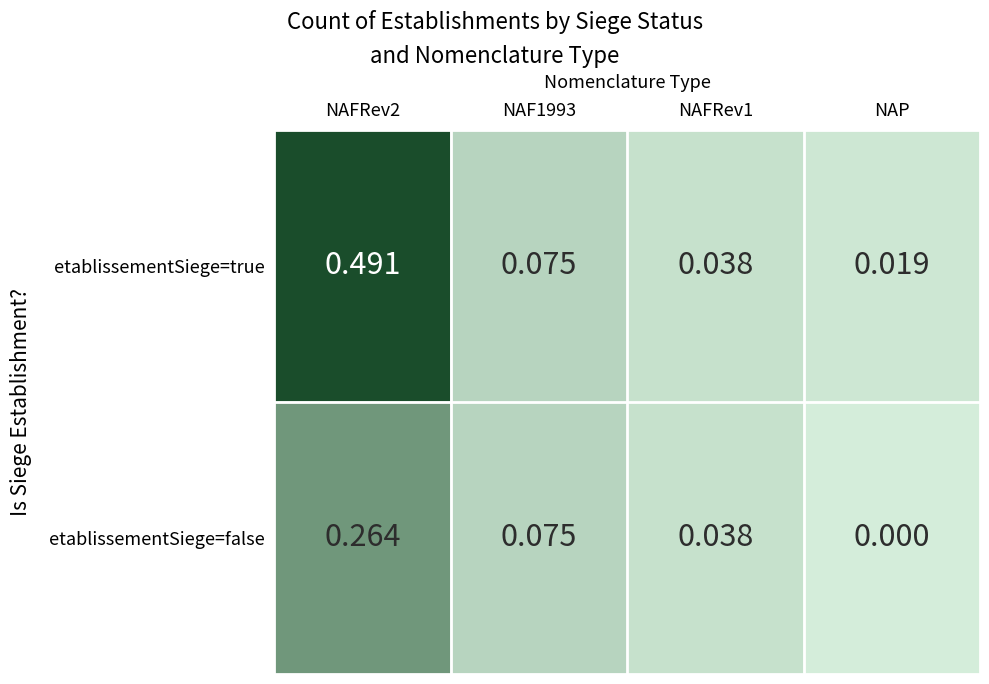

Which label corresponds to the smallest value in the chart?

NAP